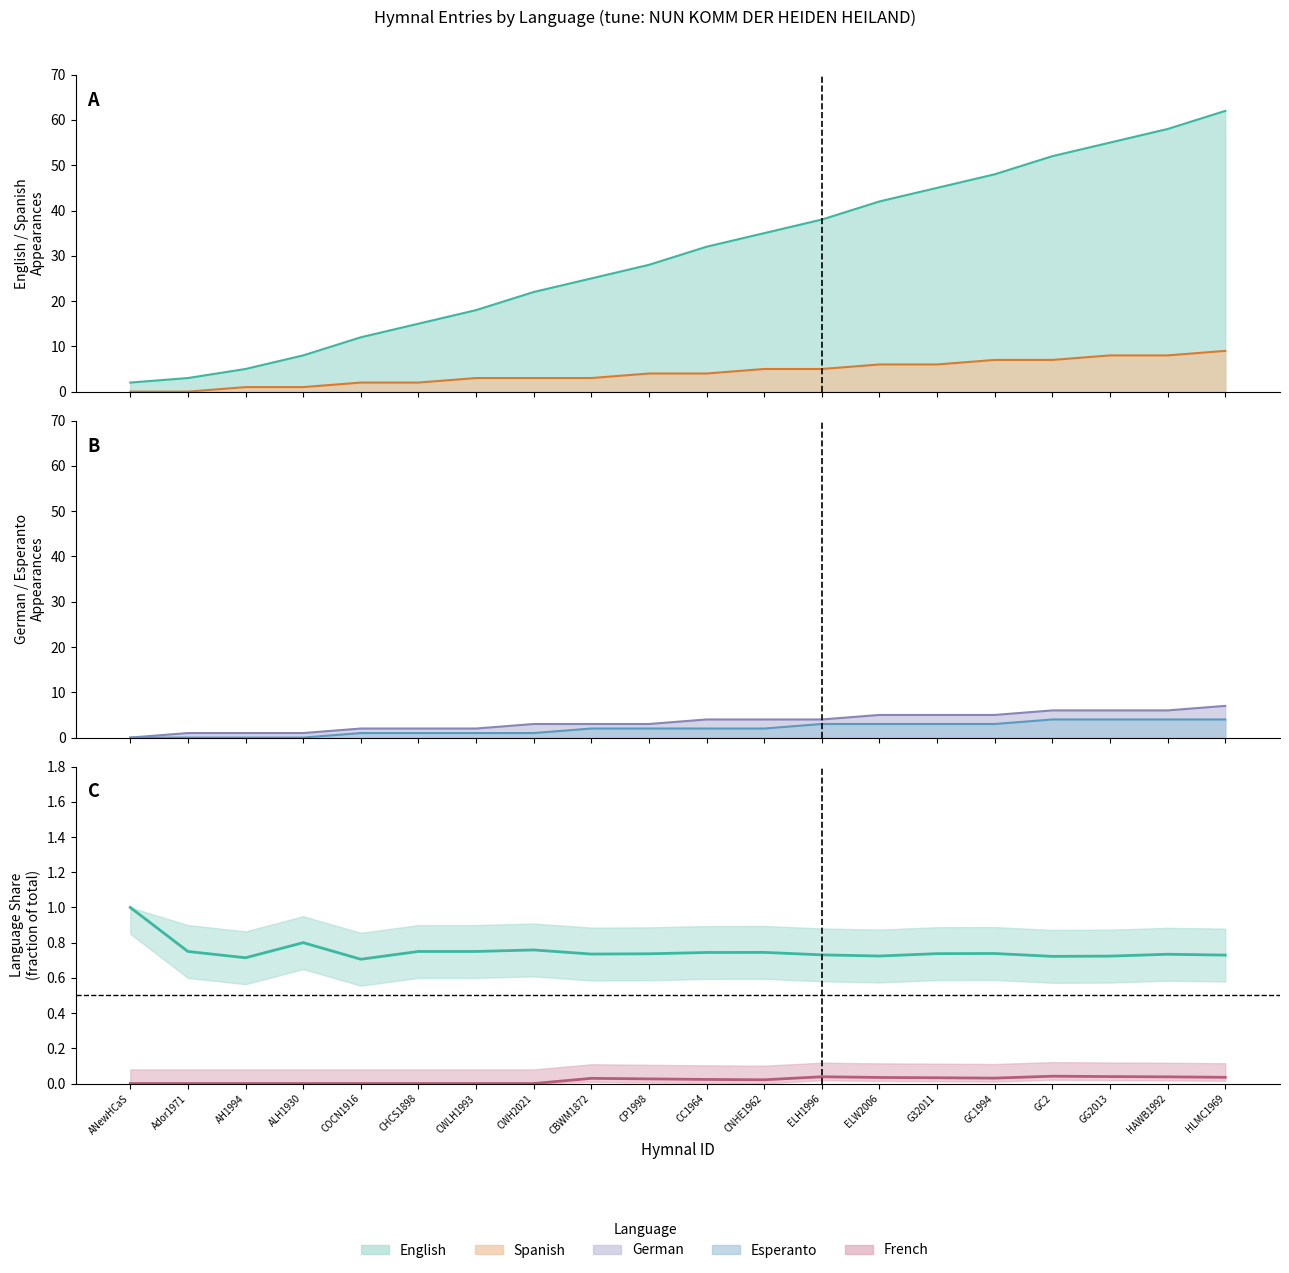

Is it true that Esperanto equals 2 at CHCS1898?

False